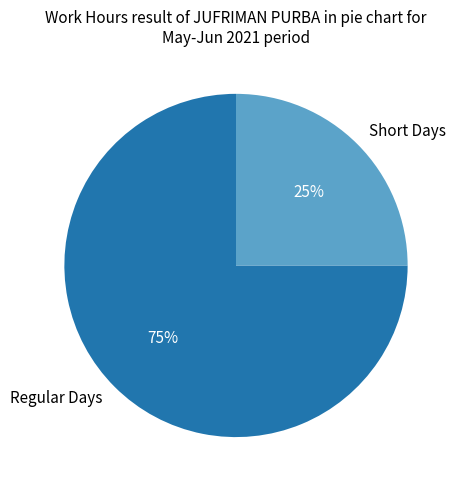

To the nearest percent, what is the difference between the largest and smallest slice percentages?

50%